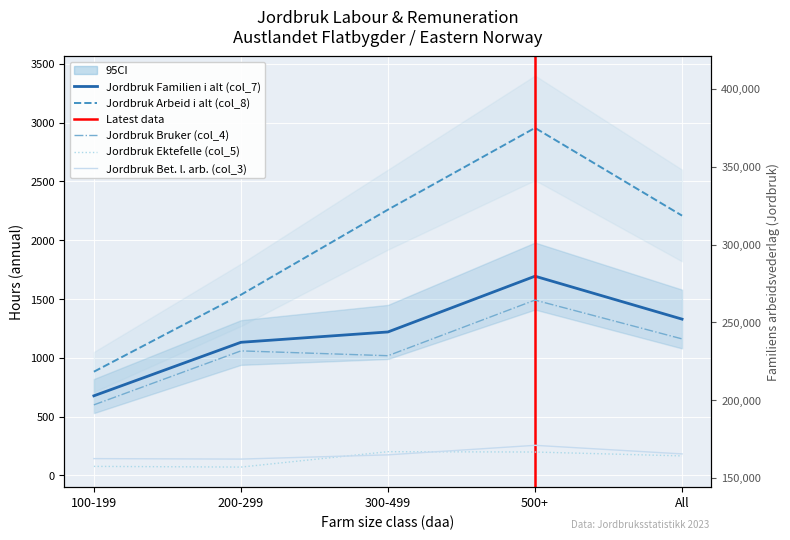

Which category has the highest value across all series?

500+